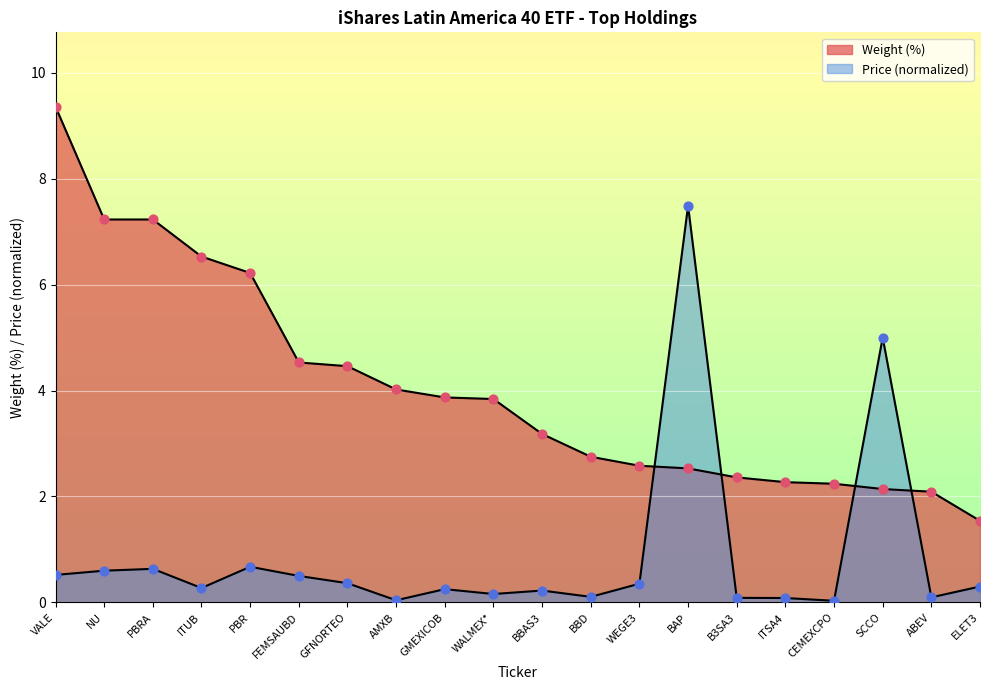

At how many categories does at least one series exceed 4?

10